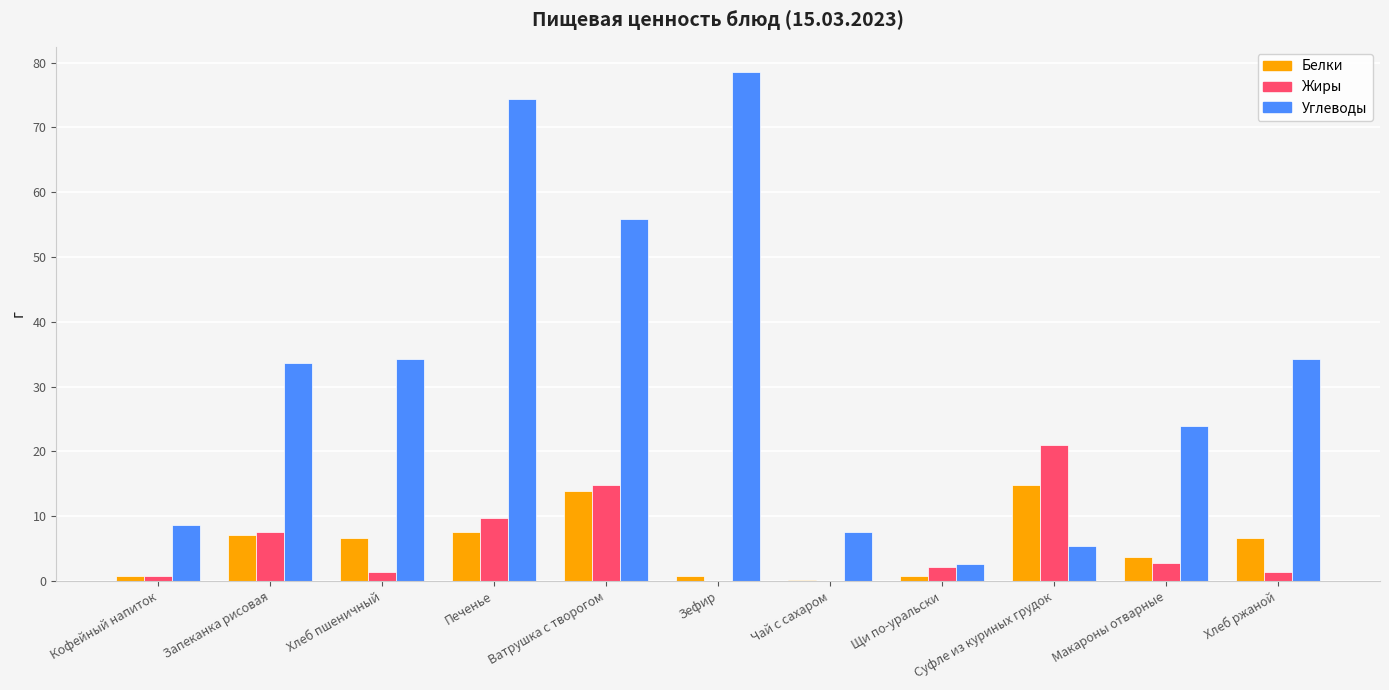

Is the value of Жиры at Макароны отварные greater than the value of Углеводы at Хлеб пшеничный?

No